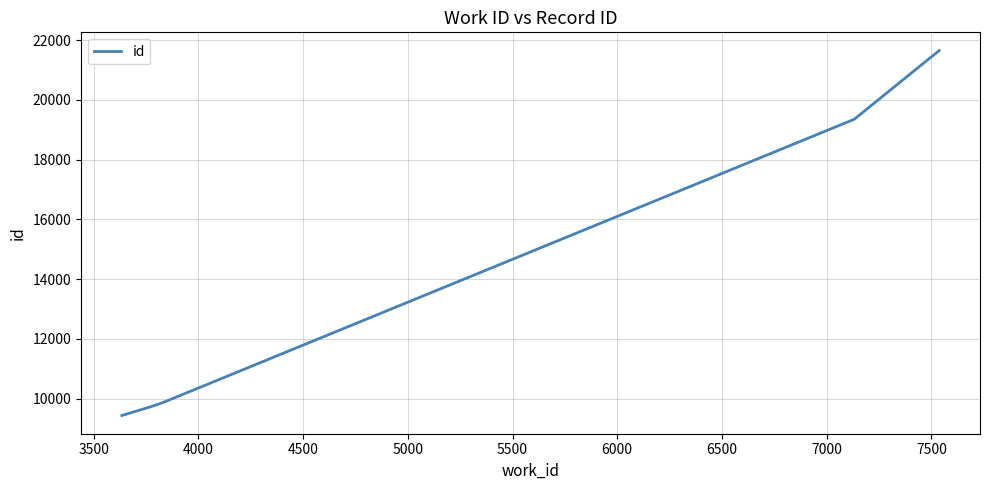

True or false: the data has more than 2 interior local peaks.

False